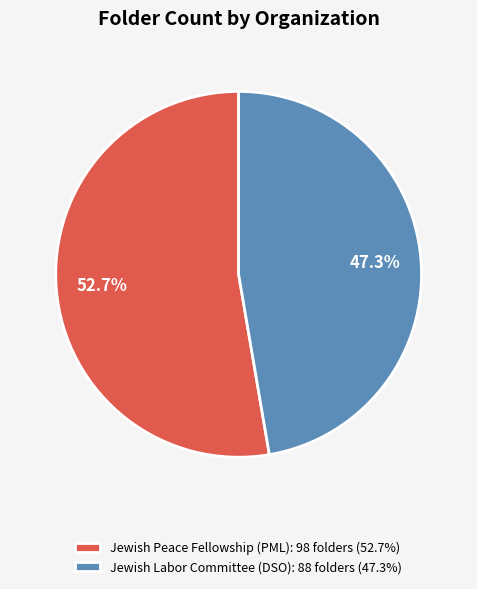

How much of the chart is everything except Jewish Labor Committee?

52.7%